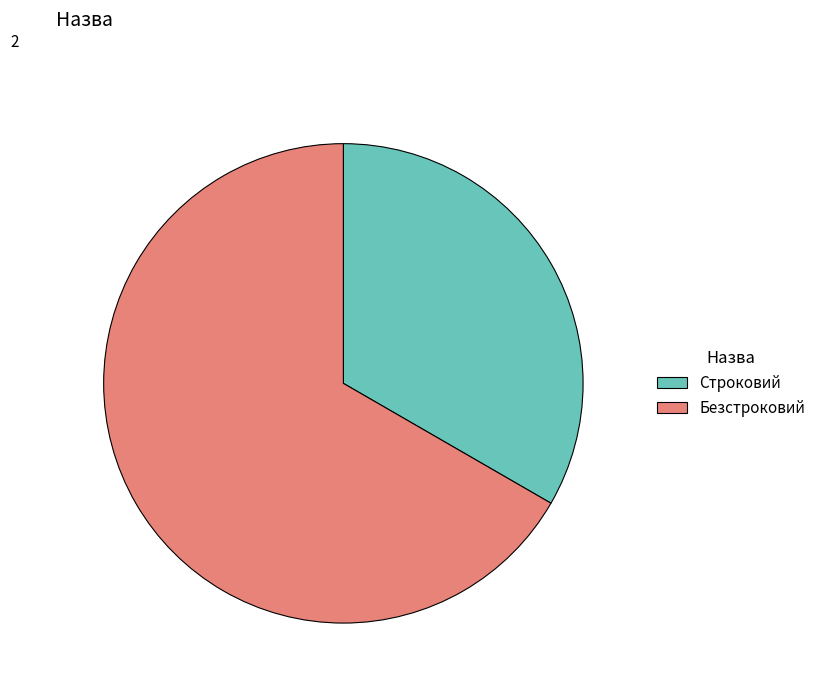

Approximately how many times larger is the value at Безстроковий compared to Строковий?

2.0